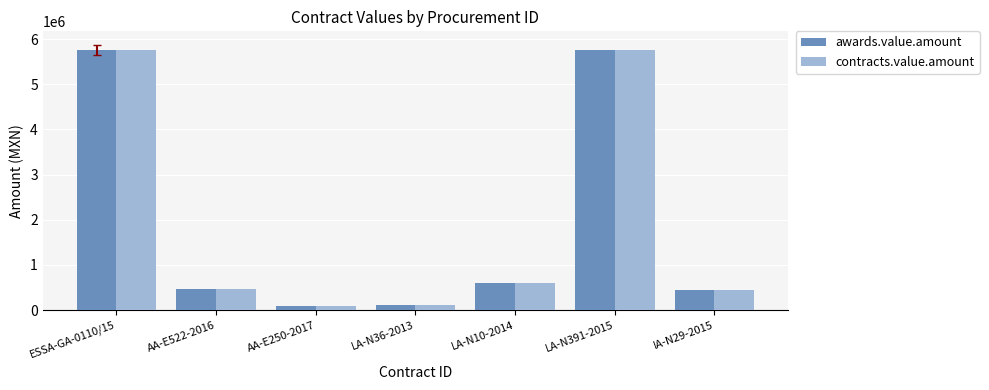

What is the greatest value displayed?

5763334.7